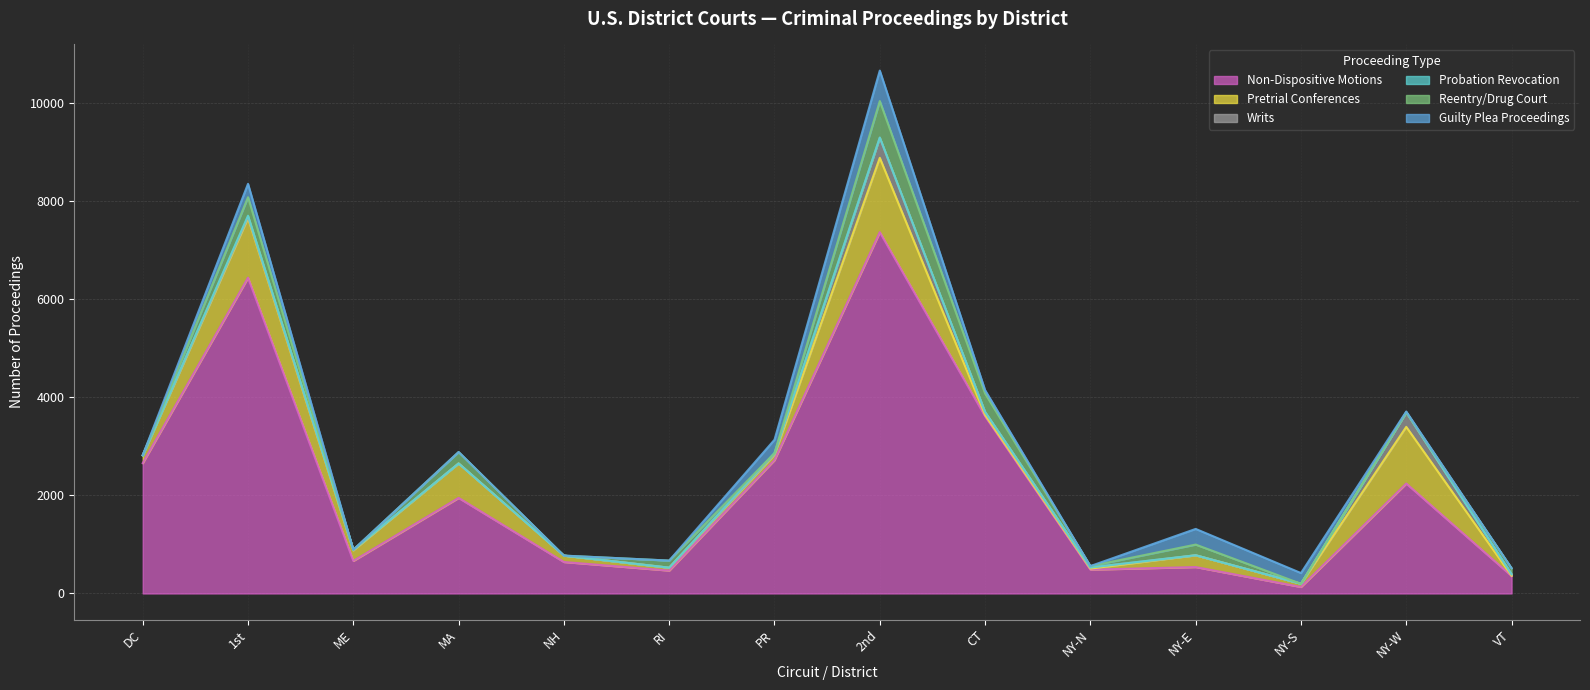

Is the value of Guilty Plea Proceedings at ME greater than the value of Probation Revocation at CT?

No